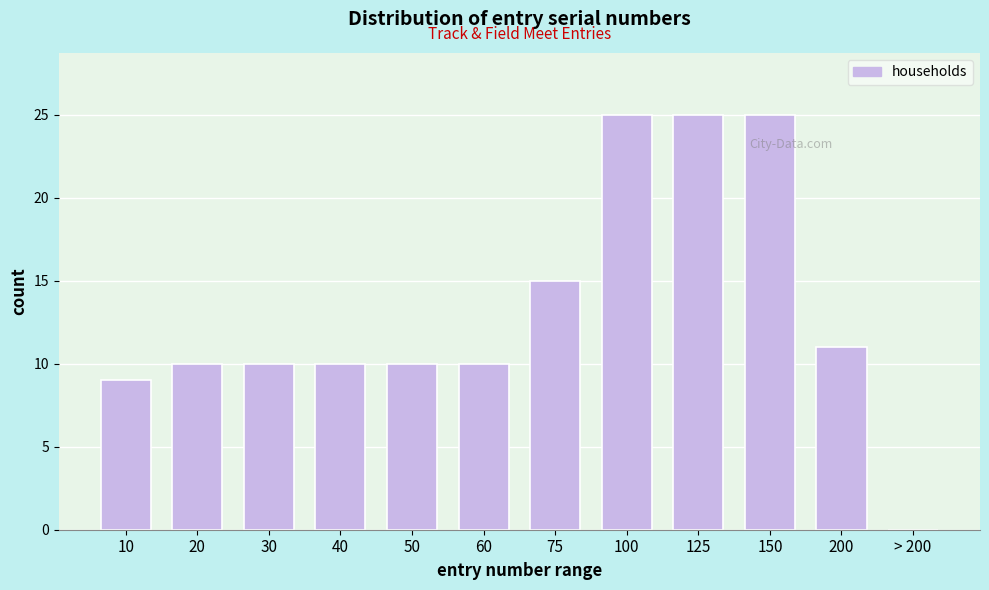

Reading right to left, extract all data points from this chart.

> 200=0	200=11	150=25	125=25	100=25	75=15	60=10	50=10	40=10	30=10	20=10	10=9